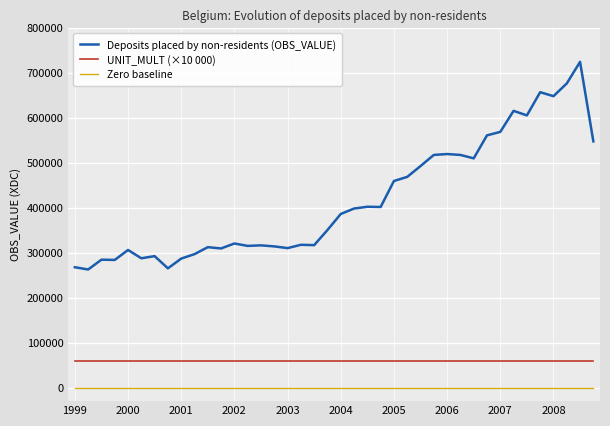

What is the maximum value for UNIT_MULT (×10 000)?

60000.0